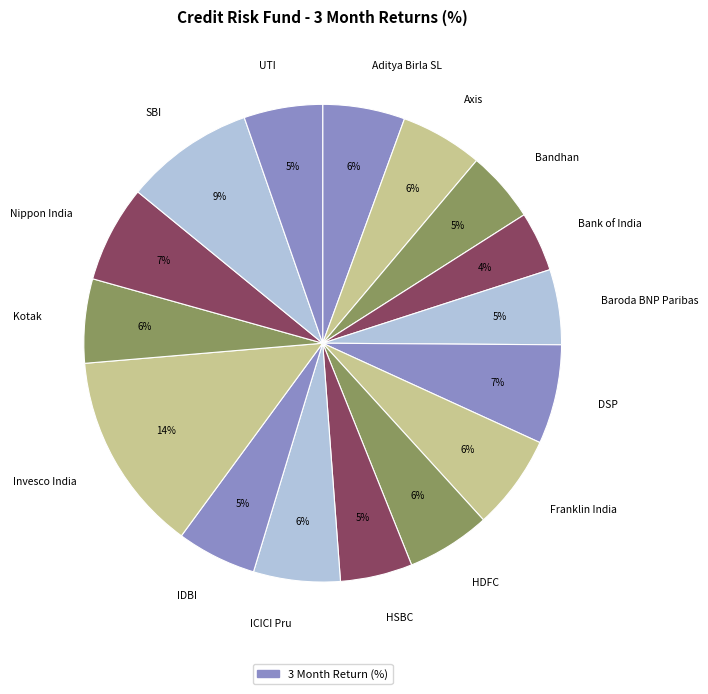

What percentage is the ICICI Pru slice, to the nearest percent?

6%